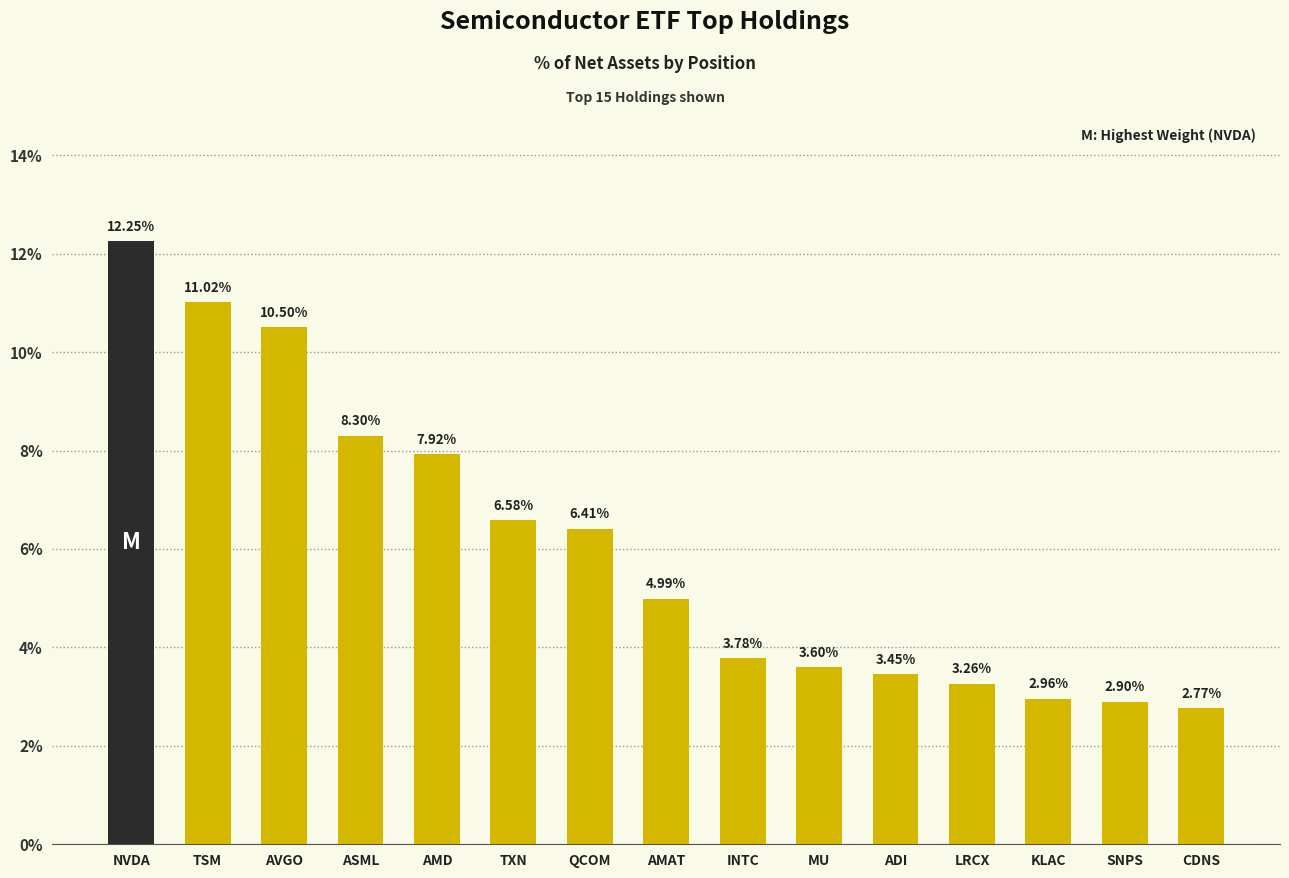

At which category does the chart reach its peak across all series?

NVDA